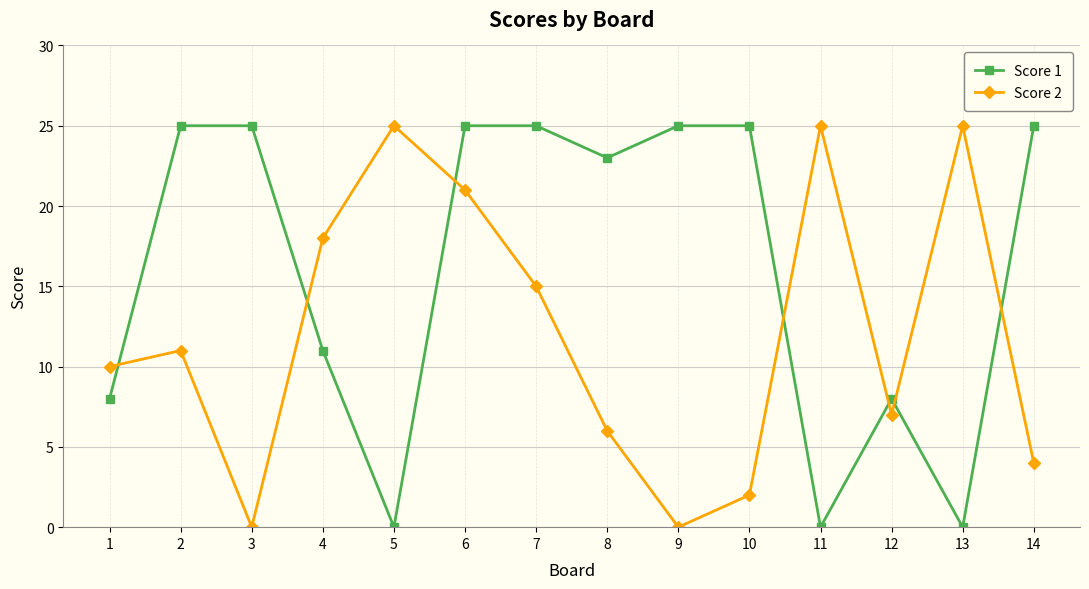

Between which two adjacent categories do Score 1 and Score 2 first intersect?

1 and 2